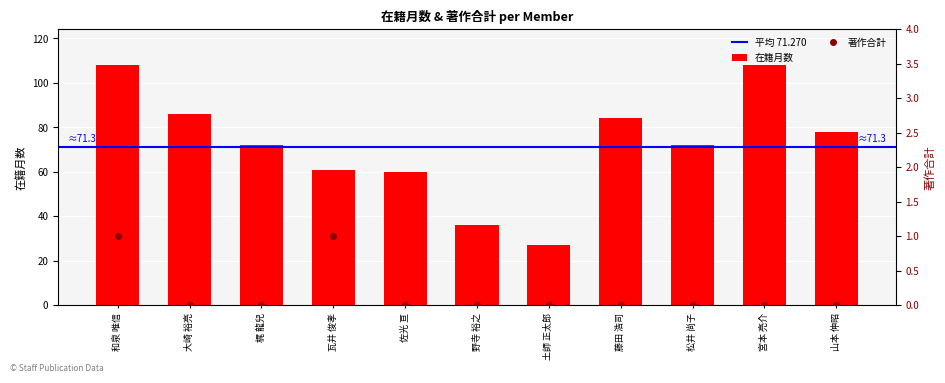

At which label does 在籍月数 reach its minimum?

土師 正太郎